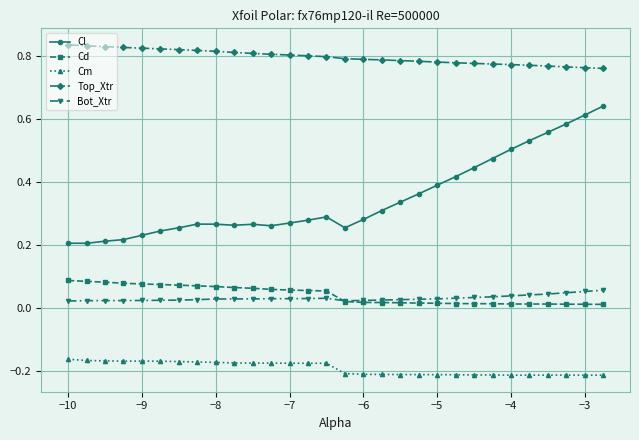

True or false: Cl and Top_Xtr intersect in this chart.

False